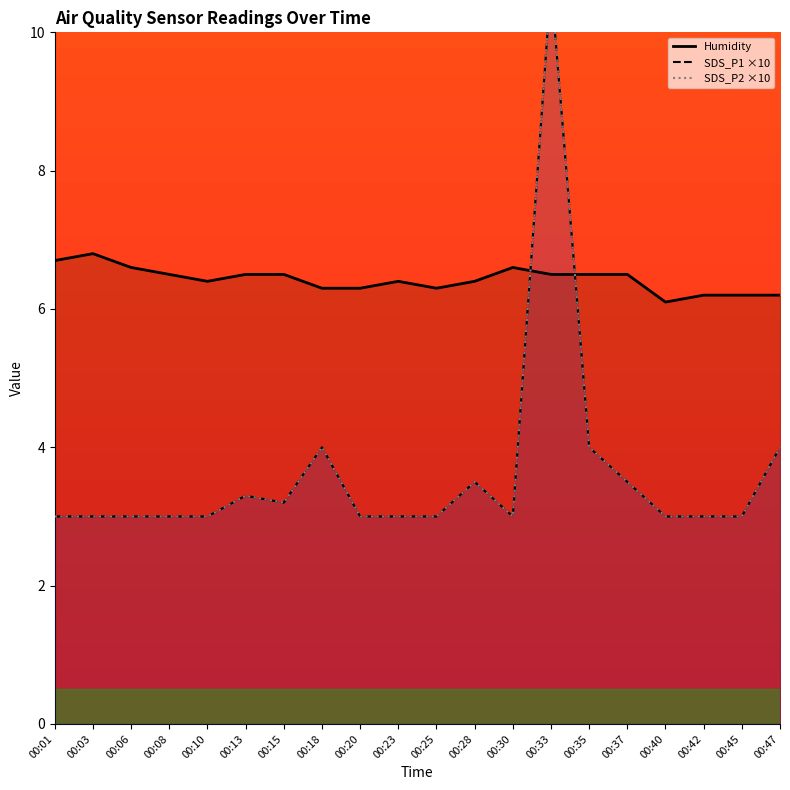

Count the number of data series in this chart.

3